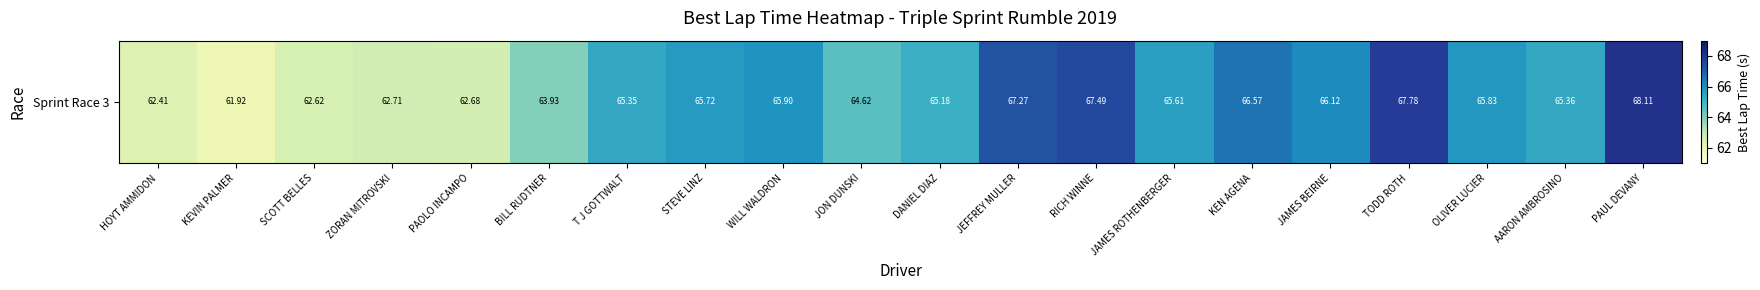

What is the change in value from RICH WINNE to JAMES ROTHENBERGER?

-1.9